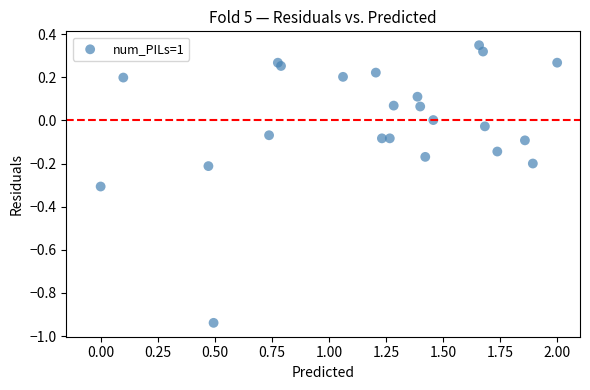

What is the range of Y values (max minus min)?

1.3